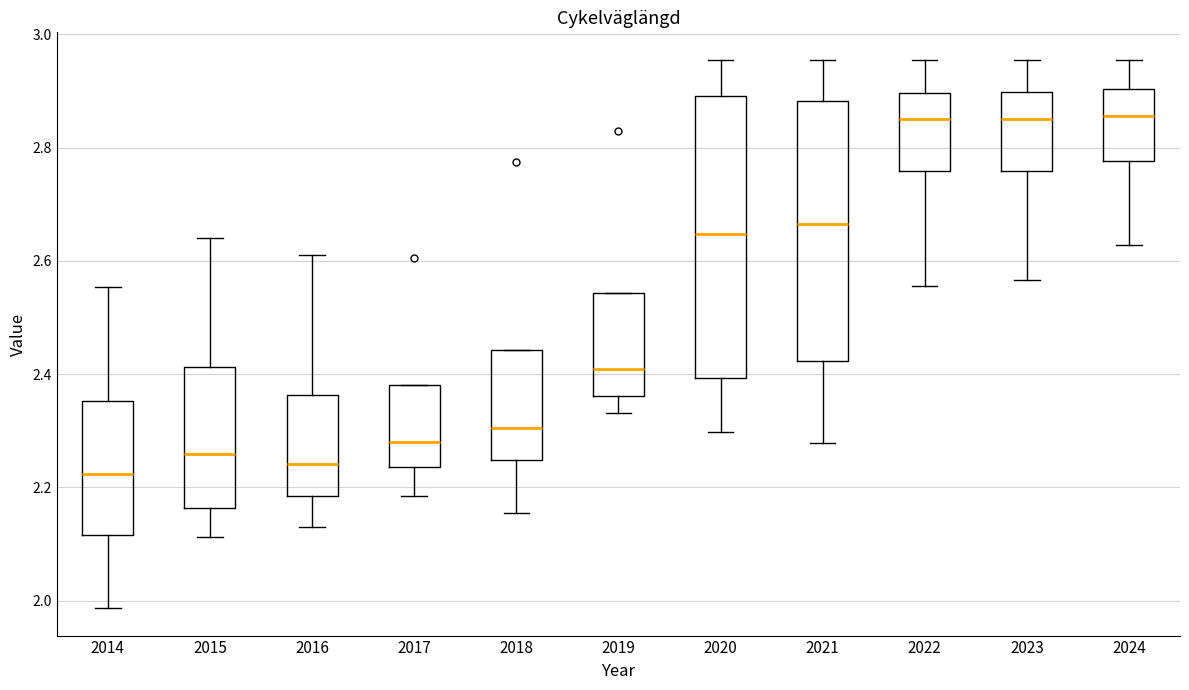

Reading left to right, read every box against the y-axis: the position of its median line, the range the box covers, and the ends of its whiskers. The values are not printed on the chart, so give them approximately, as read against the axis.

2014: median 2.22, box 2.12 to 2.36, whiskers 1.98 to 2.56
2015: median 2.26, box 2.16 to 2.42, whiskers 2.12 to 2.64
2016: median 2.24, box 2.18 to 2.36, whiskers 2.14 to 2.62
2017: median 2.28, box 2.24 to 2.38, whiskers 2.18 to 2.38
2018: median 2.30, box 2.24 to 2.44, whiskers 2.16 to 2.44
2019: median 2.40, box 2.36 to 2.54, whiskers 2.34 to 2.54
2020: median 2.64, box 2.40 to 2.90, whiskers 2.30 to 2.96
2021: median 2.66, box 2.42 to 2.88, whiskers 2.28 to 2.96
2022: median 2.86, box 2.76 to 2.90, whiskers 2.56 to 2.96
2023: median 2.86, box 2.76 to 2.90, whiskers 2.56 to 2.96
2024: median 2.86, box 2.78 to 2.90, whiskers 2.62 to 2.96